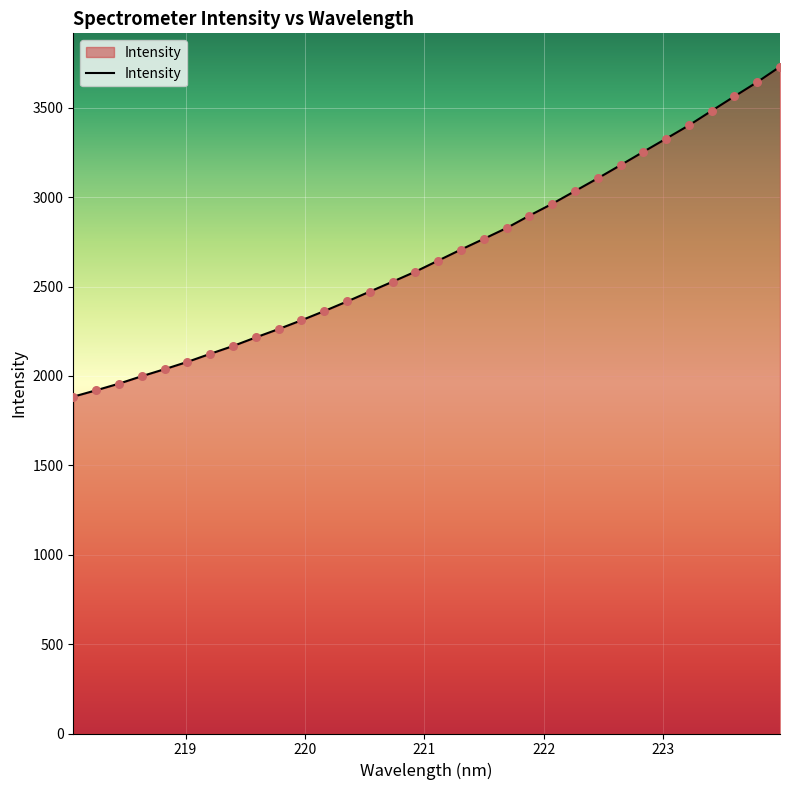

What is the maximum value shown in the chart?

3729.5